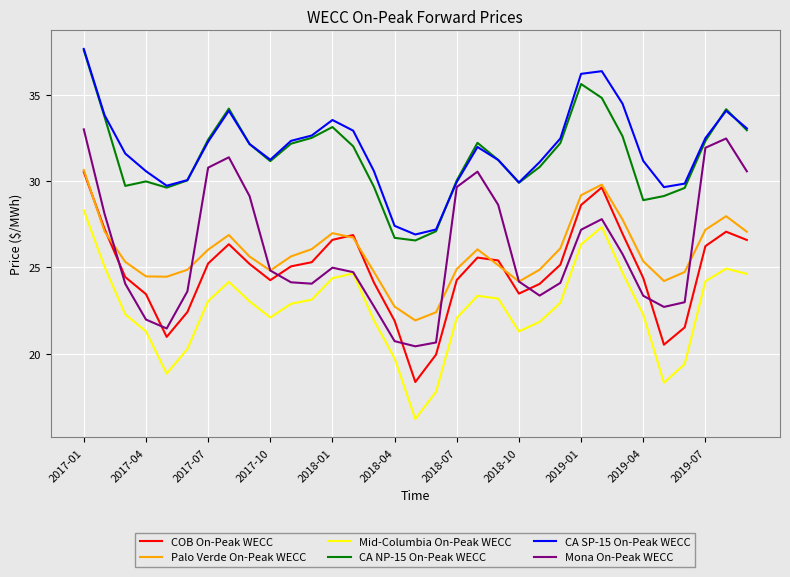

True or false: CA SP-15 On-Peak WECC and COB On-Peak WECC cross at least once.

False